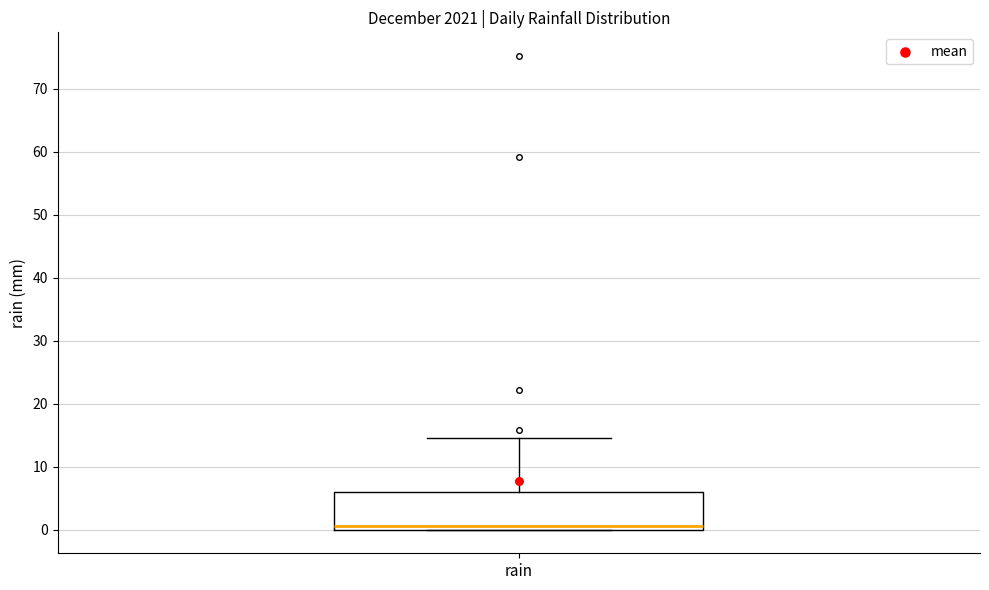

Where does the upper whisker of the box for rain end on the y-axis? The values are not printed on the chart, so give them approximately, as read against the axis.

15